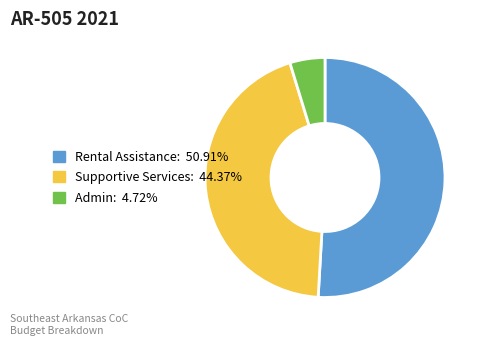

Count the number of slices in the pie.

3